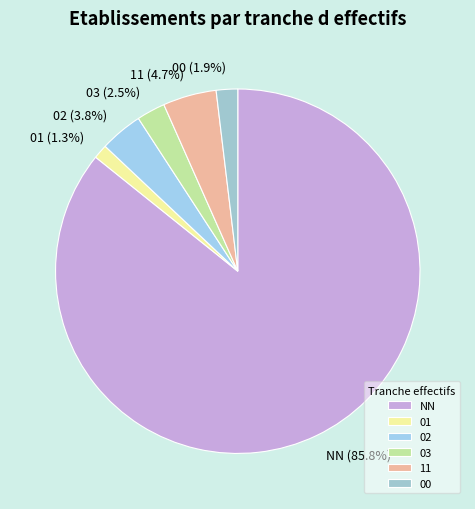

Rank the categories by value from highest to lowest.

NN, 11, 02, 03, 00, 01